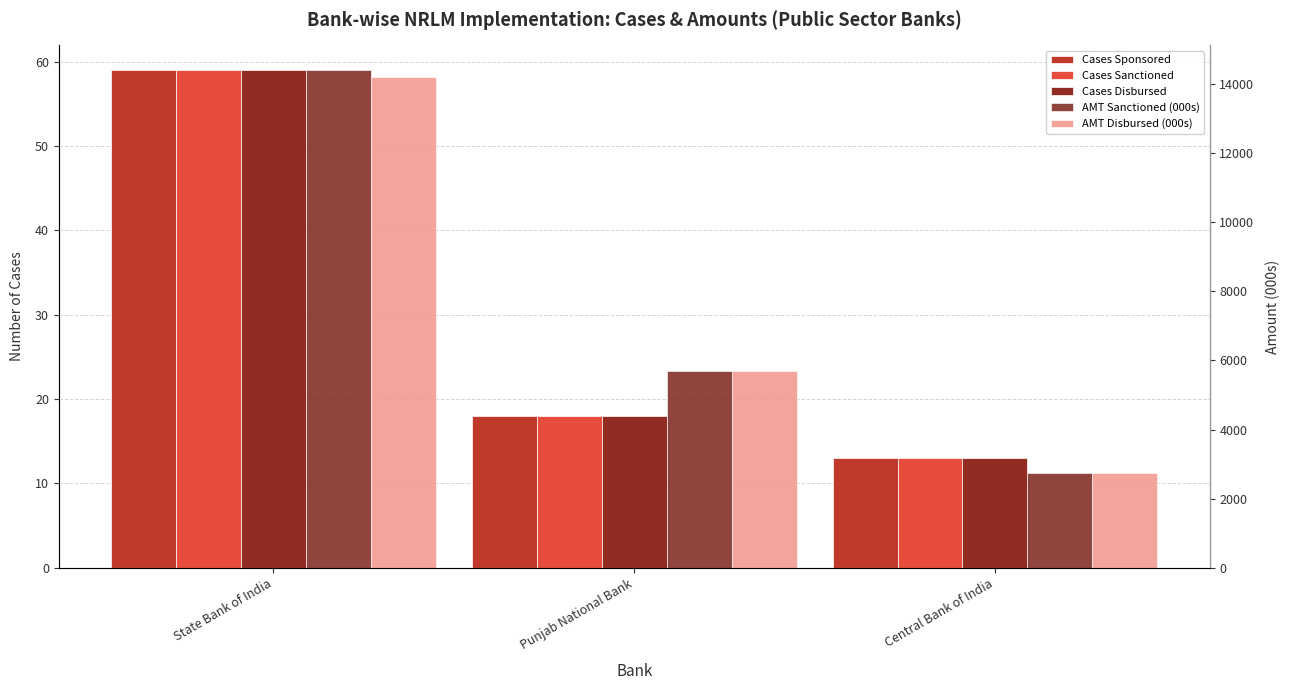

At which category is the sum across all series the highest?

State Bank of India